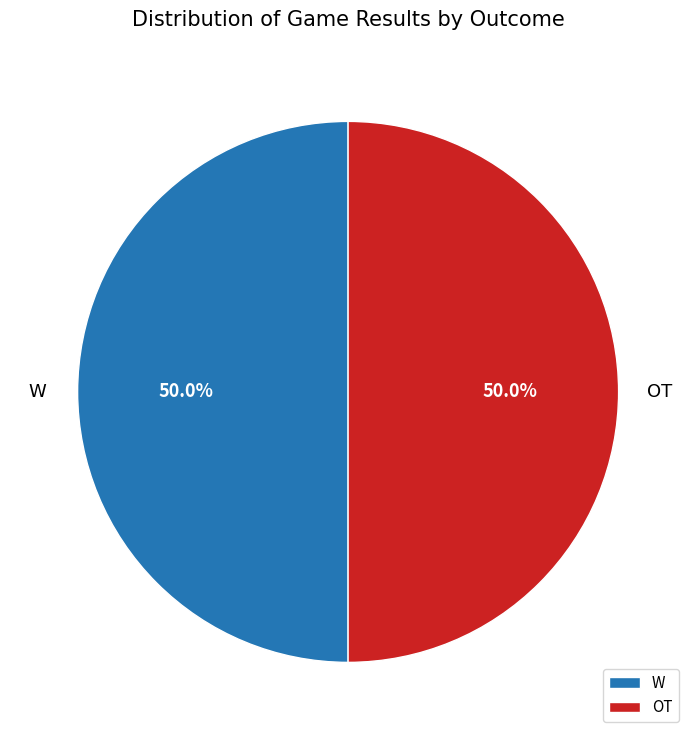

Count the number of slices in the pie.

2